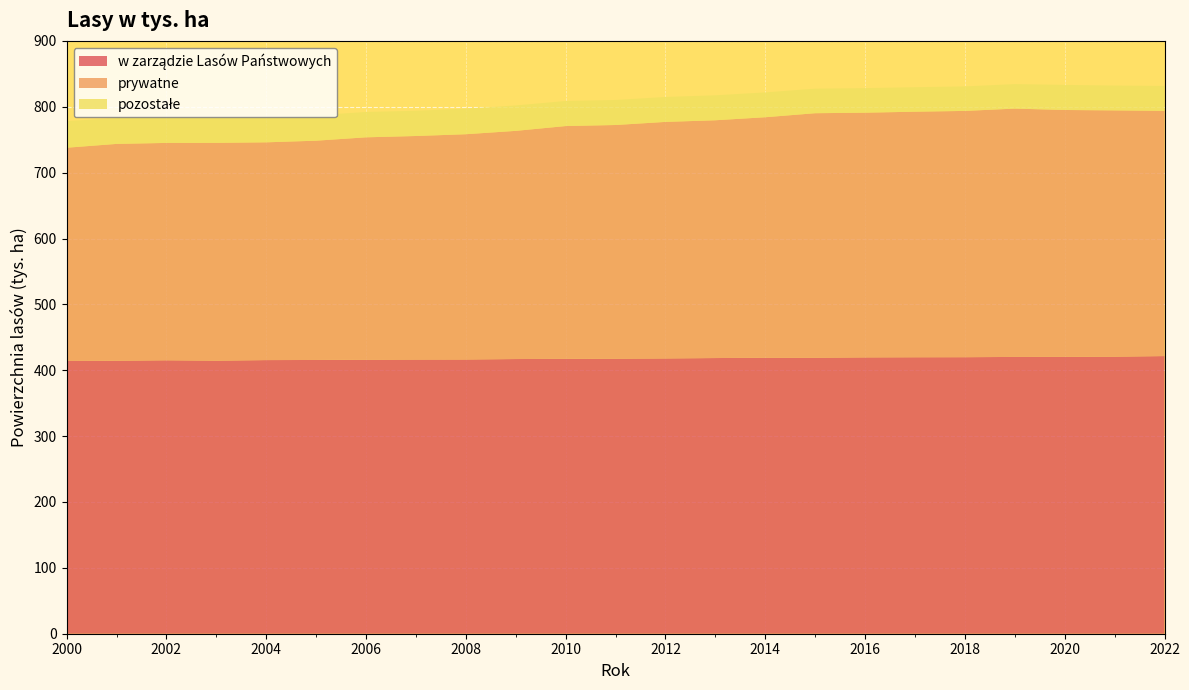

Reading right to left, what are all the values shown in this chart?

w zarządzie Lasów Państwowych: 421.5	420.6	420.3	420.2	419.8	419.7	419.5	419.0	419.0	418.5	417.9	417.5	417.3	417.0	416.3	416.2	416.0	415.6	415.4	414.5	415.1	414.4	414.0
prywatne: 372.3	373.9	374.8	377.0	373.9	372.8	371.5	371.2	365.1	361.0	359.1	354.8	353.4	346.4	342.0	339.4	337.6	332.9	330.6	330.7	330.0	329.2	323.8
pozostałe: 37.8	37.7	38.1	37.2	37.2	37.2	37.3	37.3	37.7	37.9	37.9	38.0	38.1	38.6	38.9	38.3	38.5	38.5	38.4	38.3	38.7	39.3	40.4